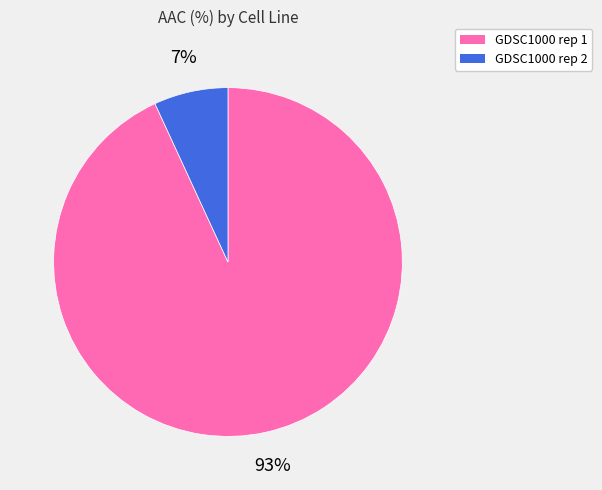

To the nearest percent, what is the average slice percentage?

50%